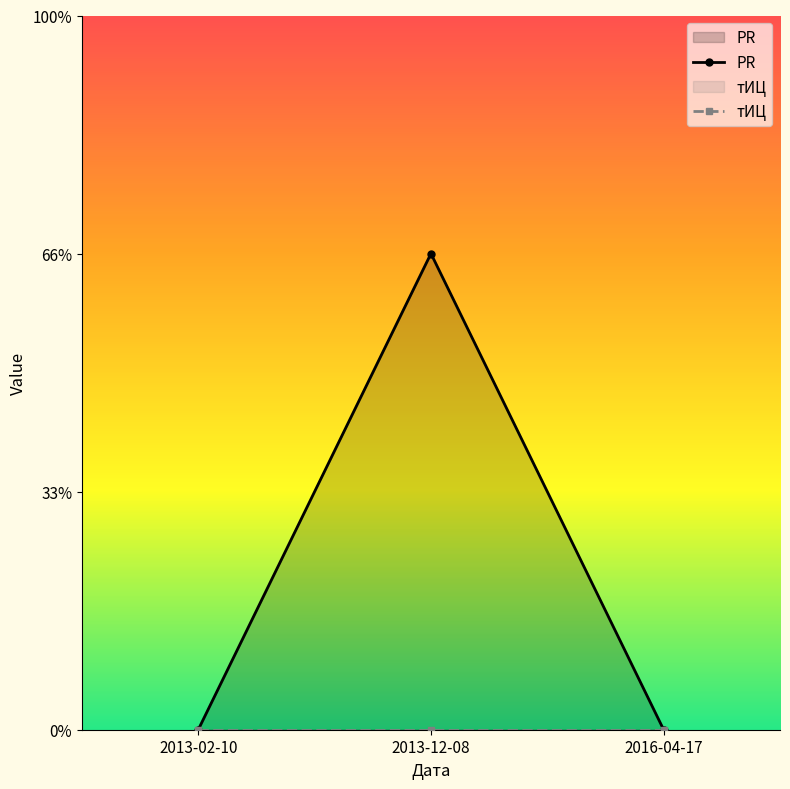

Reading left to right, what are all the values shown in this chart?

PR: 0	2	0
тИЦ: 0	0	0